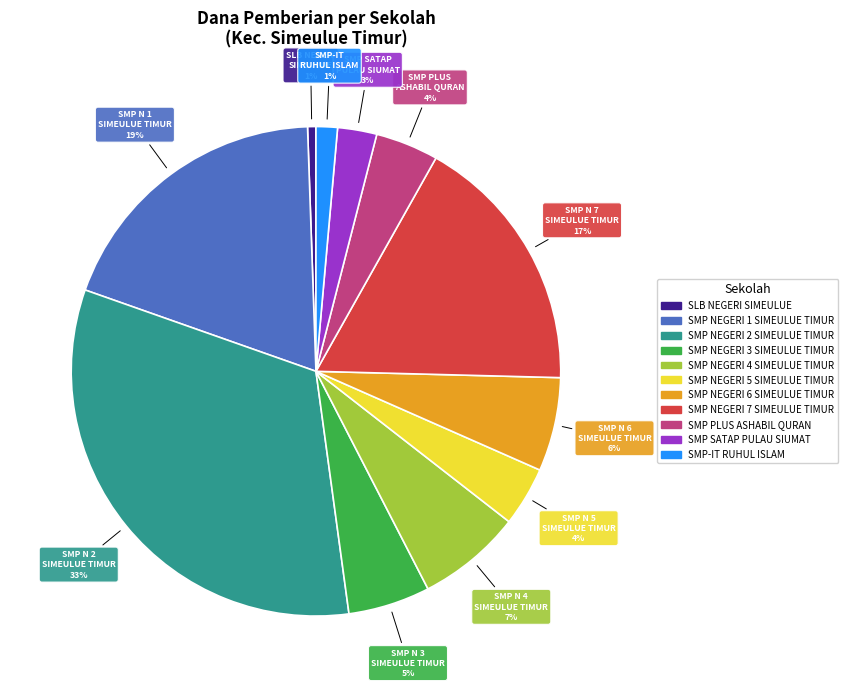

Is there a majority slice in this chart?

No